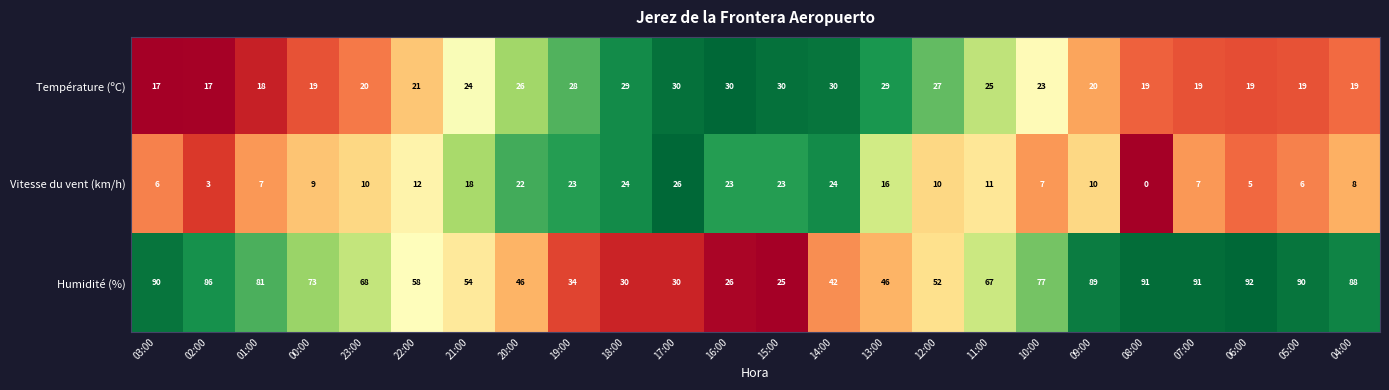

The value of Vitesse du vent (km/h) at 05:00 is 4. True or false?

False